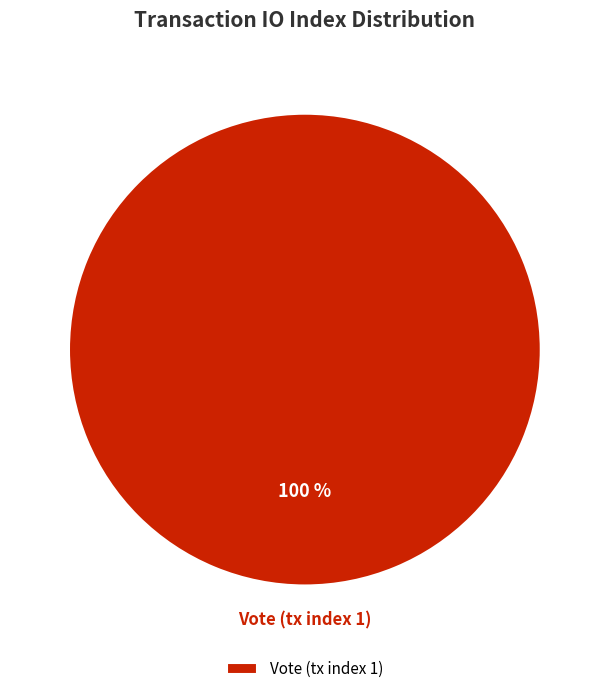

Rank the categories by value from lowest to highest.

Vote (tx index 1)